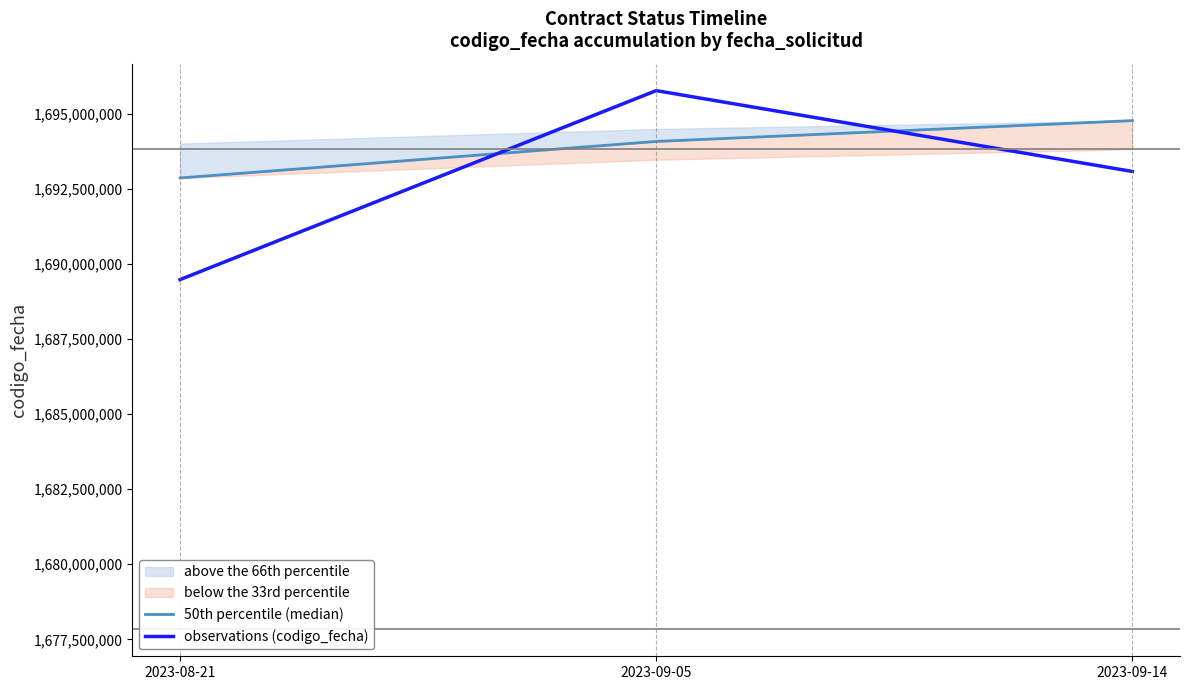

Does the chart have visible grid lines?

No